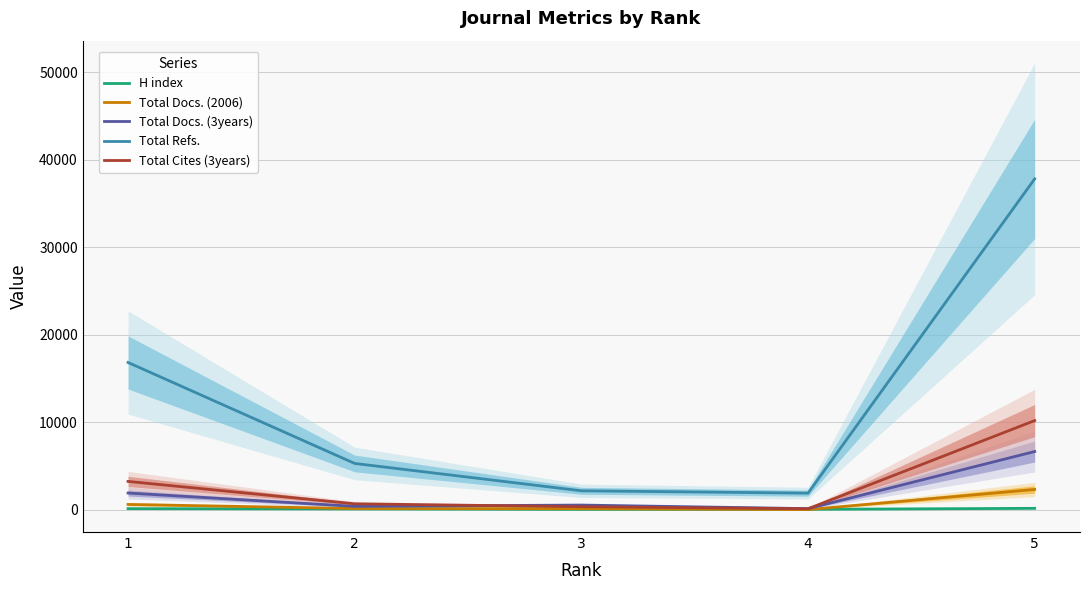

What are all the series names shown in the legend?

H index, Total Docs. (2006), Total Docs. (3years), Total Refs., Total Cites (3years)